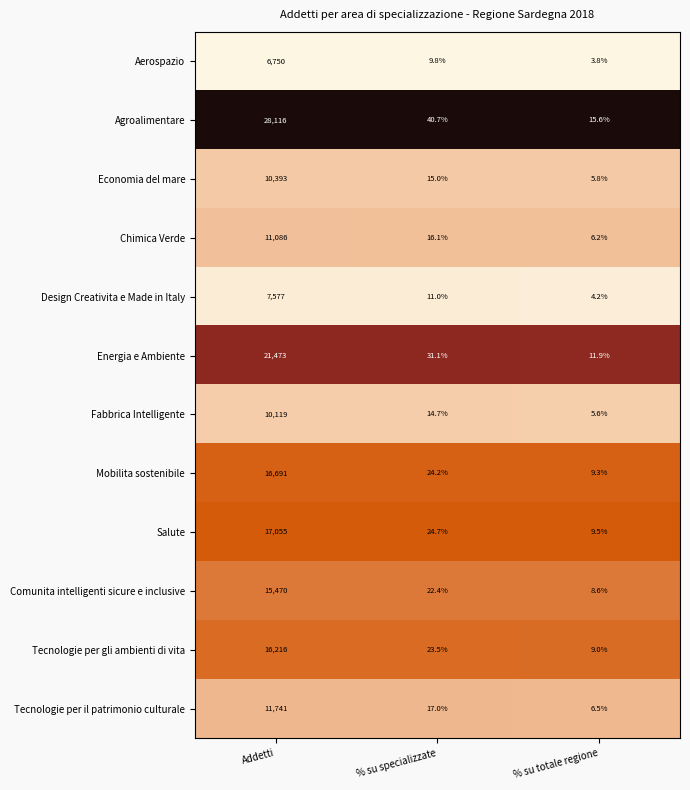

At which category is the sum across all series the highest?

Addetti